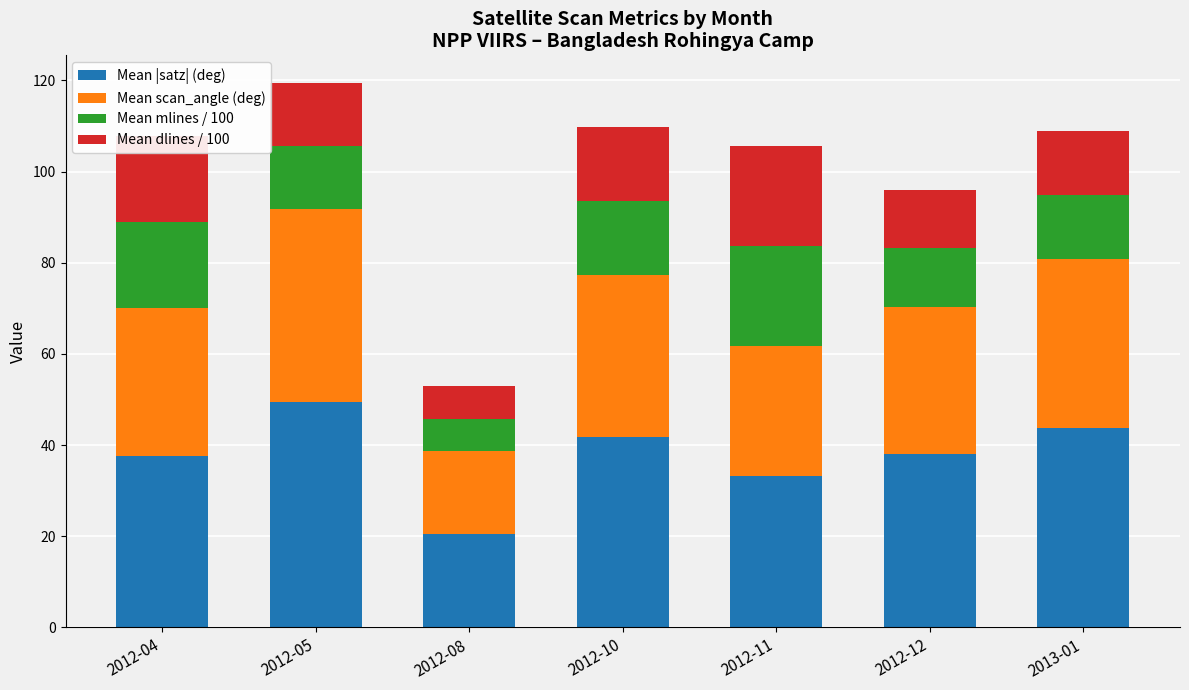

What is the average value of the Mean |satz| (deg) series?

37.8